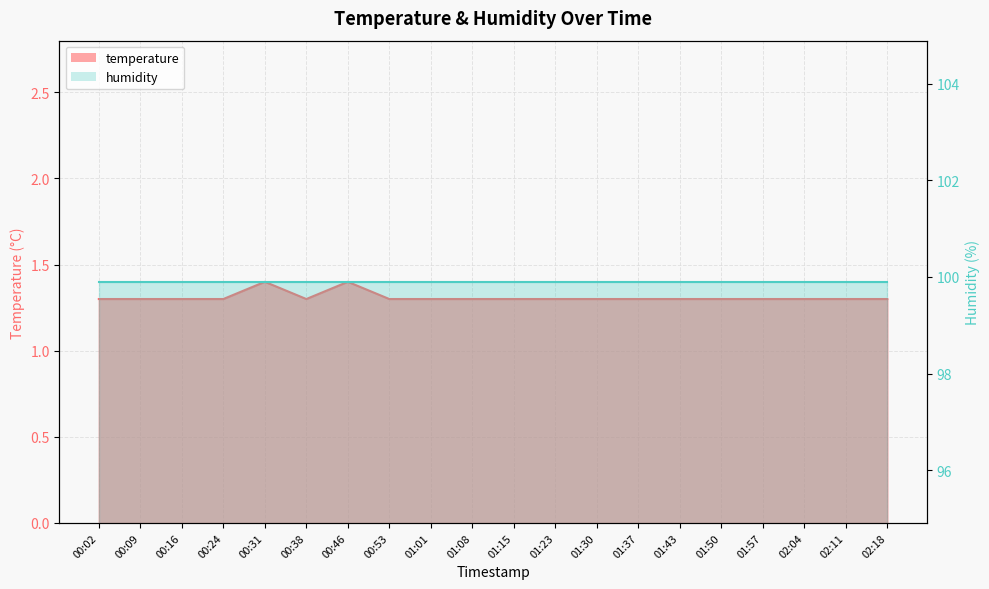

What is the smallest value displayed?

1.3